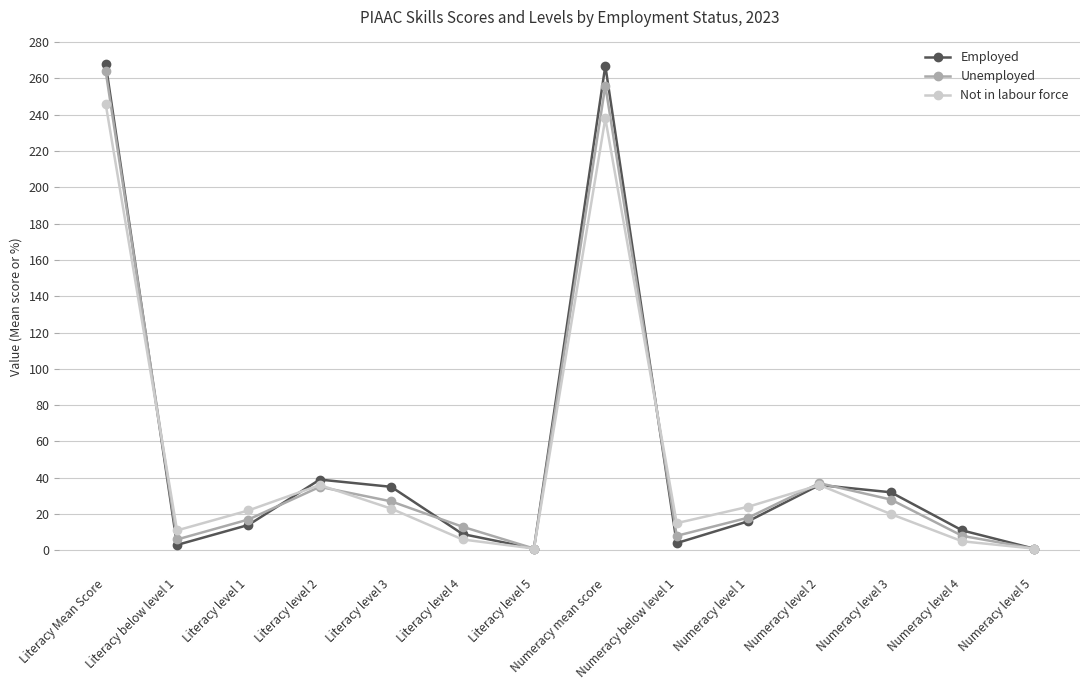

True or false: Employed has a value of 35 at Literacy level 3.

True